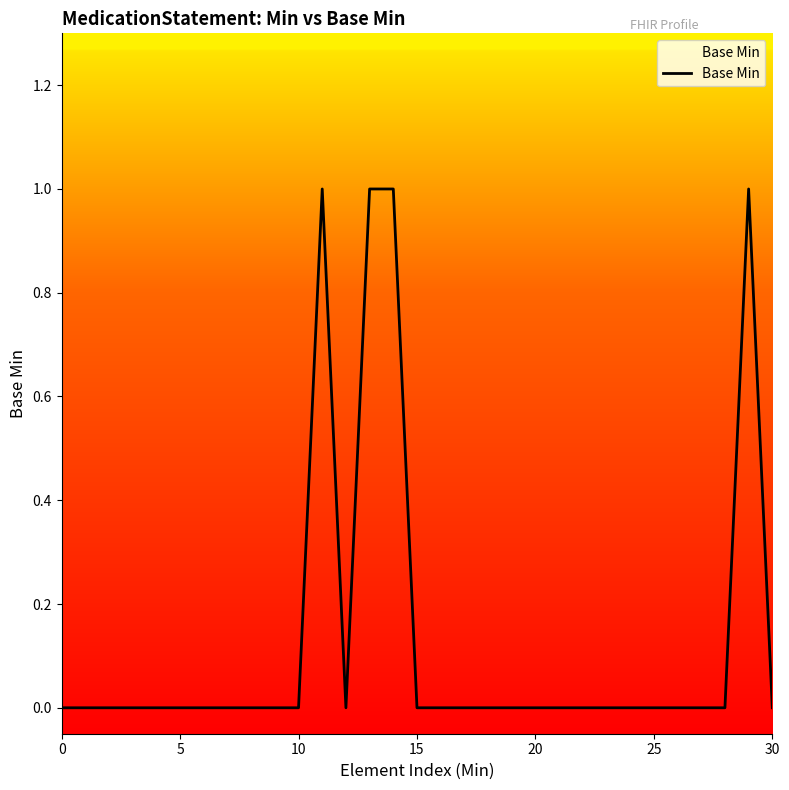

Does the chart display data point markers on the line(s)?

No